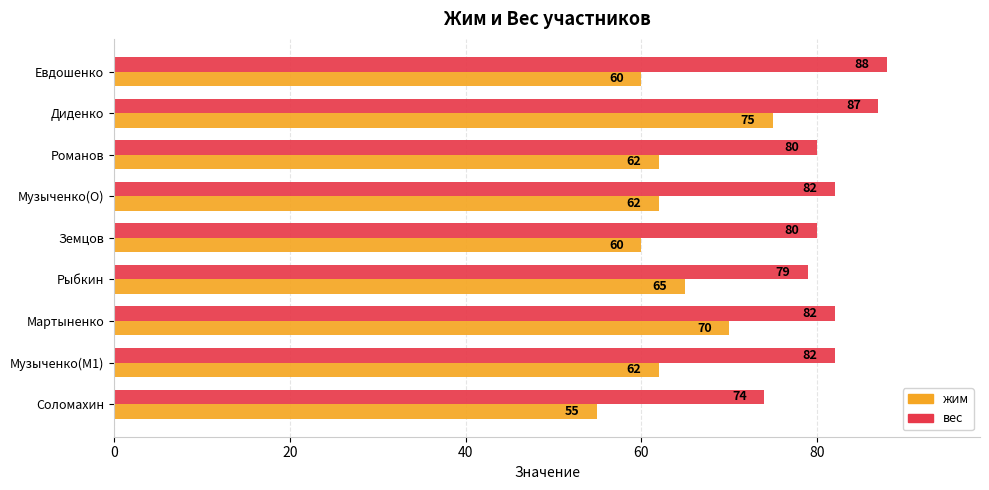

What is the difference between the maximum and minimum values in the вес series?

14